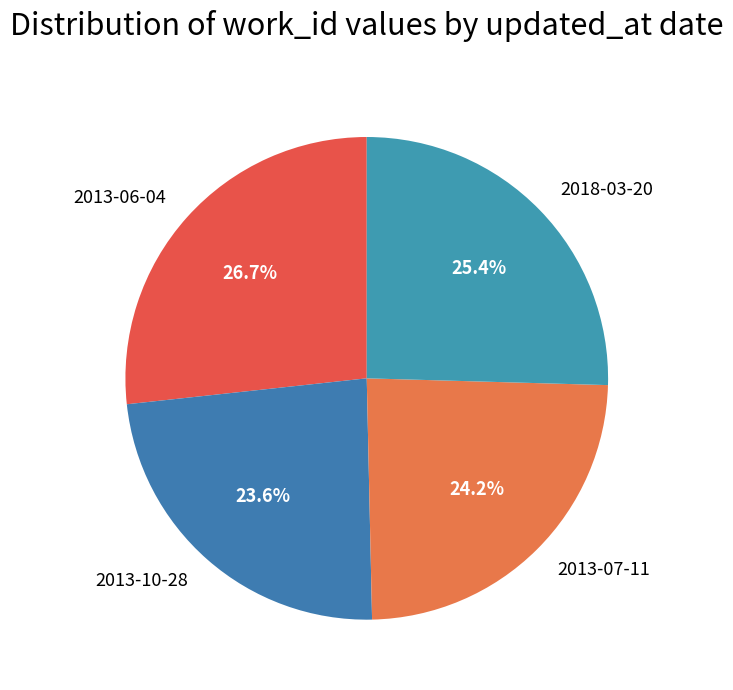

Does 2013-10-28 account for over 50% of the chart?

No